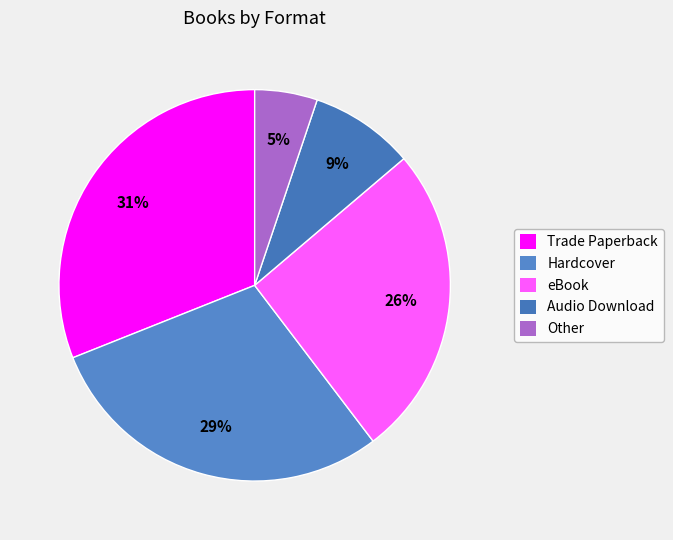

What percentage is NOT represented by Audio Download?

91.4%